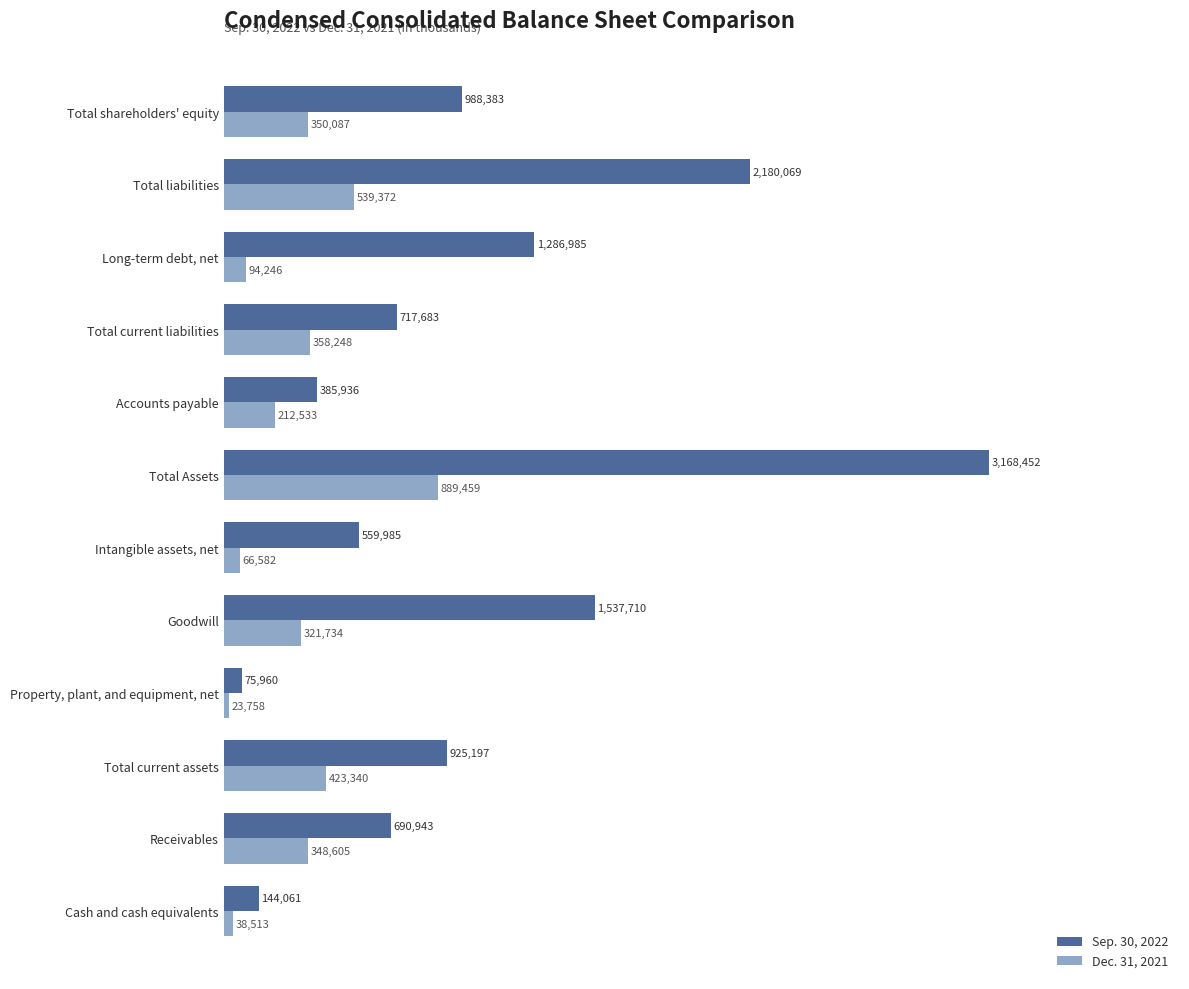

Which category has the lowest value across all series?

Property, plant, and equipment, net